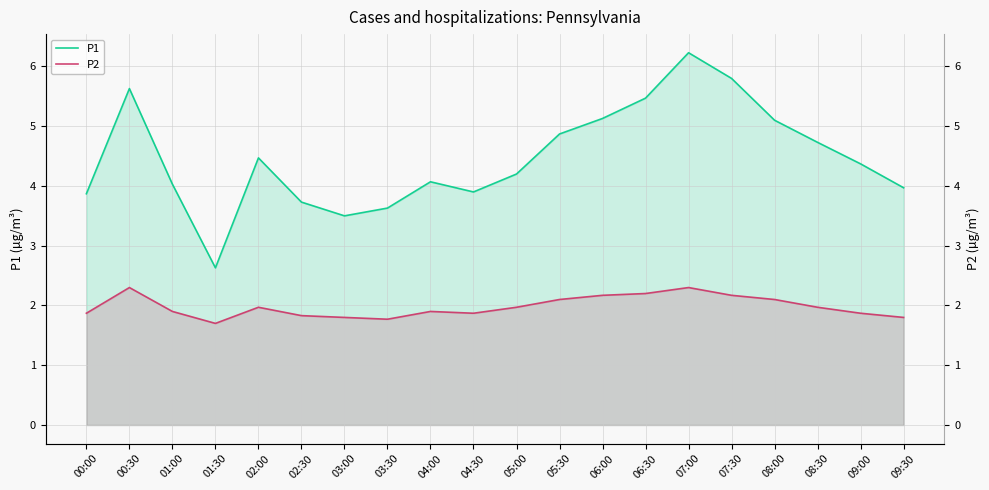

True or false: P1 has more than 2 interior local peaks.

True